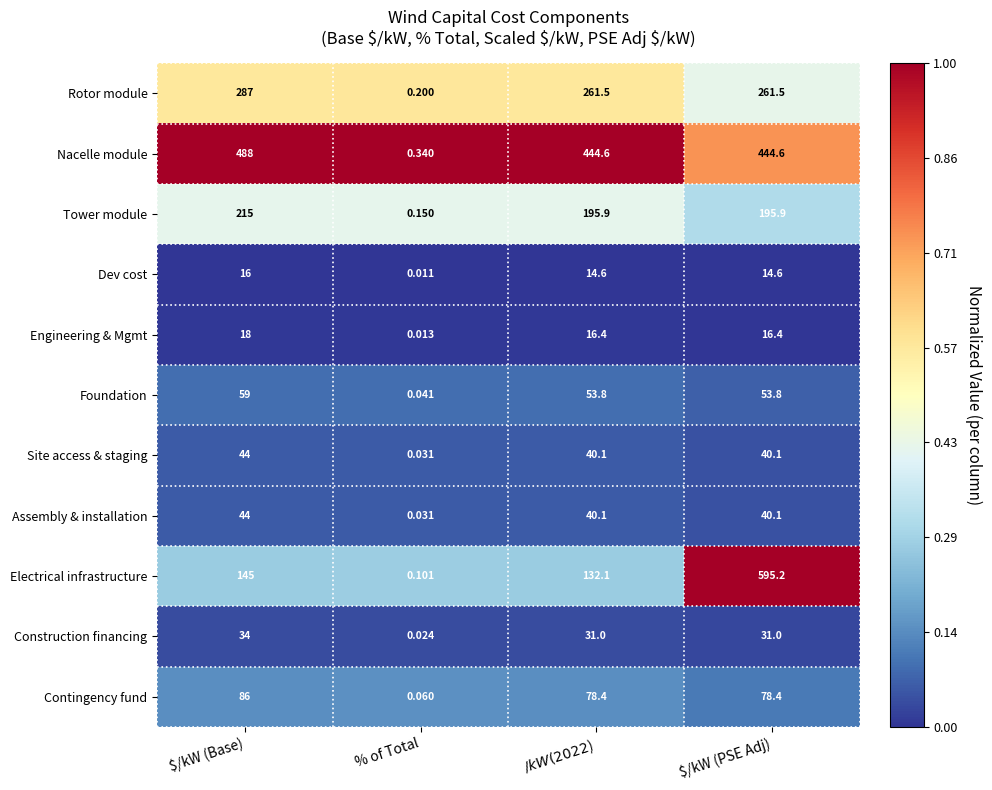

Which series has the largest total across all categories?

Nacelle module